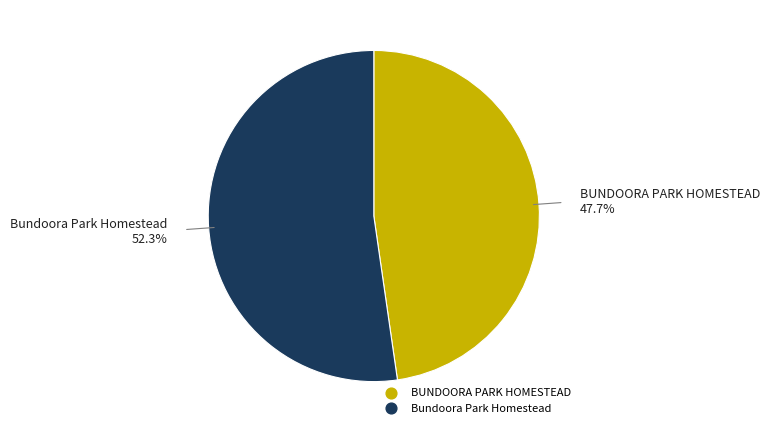

To the nearest percent, what portion does BUNDOORA PARK HOMESTEAD represent?

48%